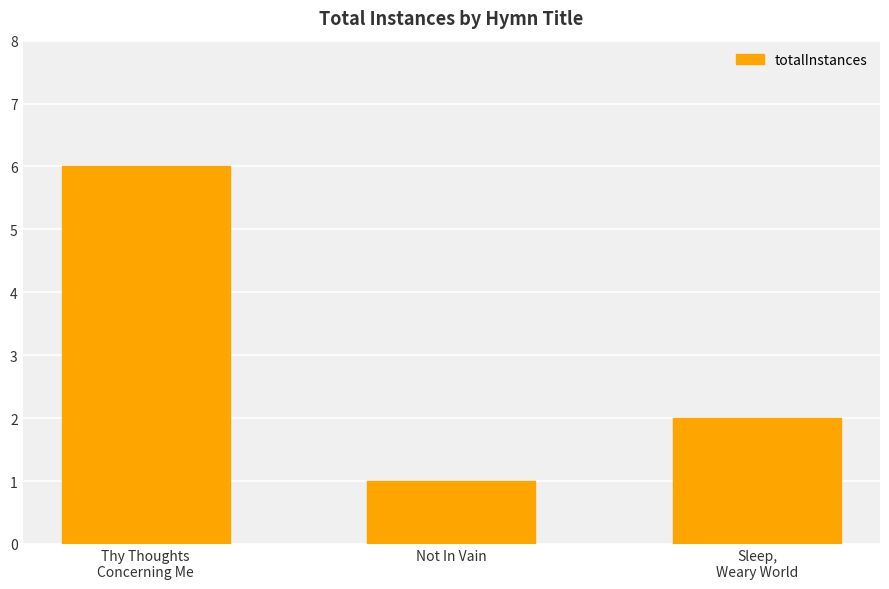

Rank the categories by value from highest to lowest.

Thy Thoughts
Concerning Me, Sleep,
Weary World, Not In Vain